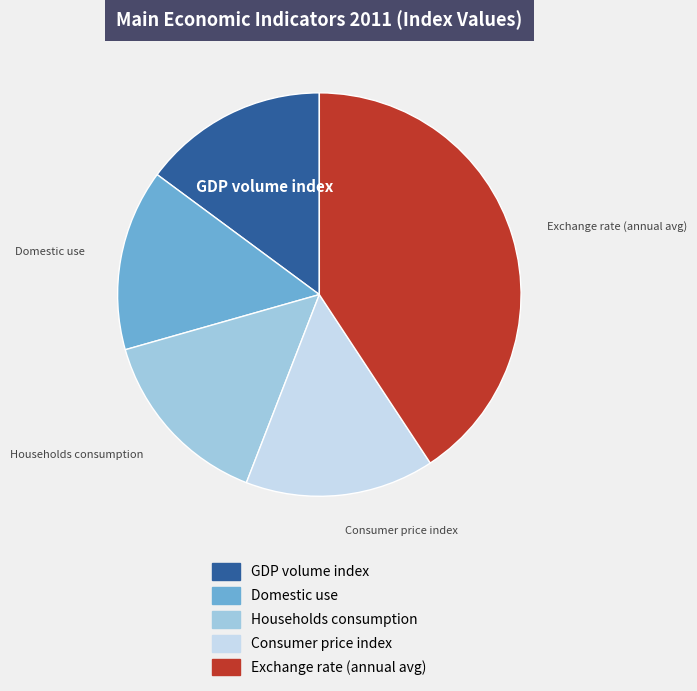

Is the sum of Exchange rate (annual avg) and Households consumption greater than half?

Yes